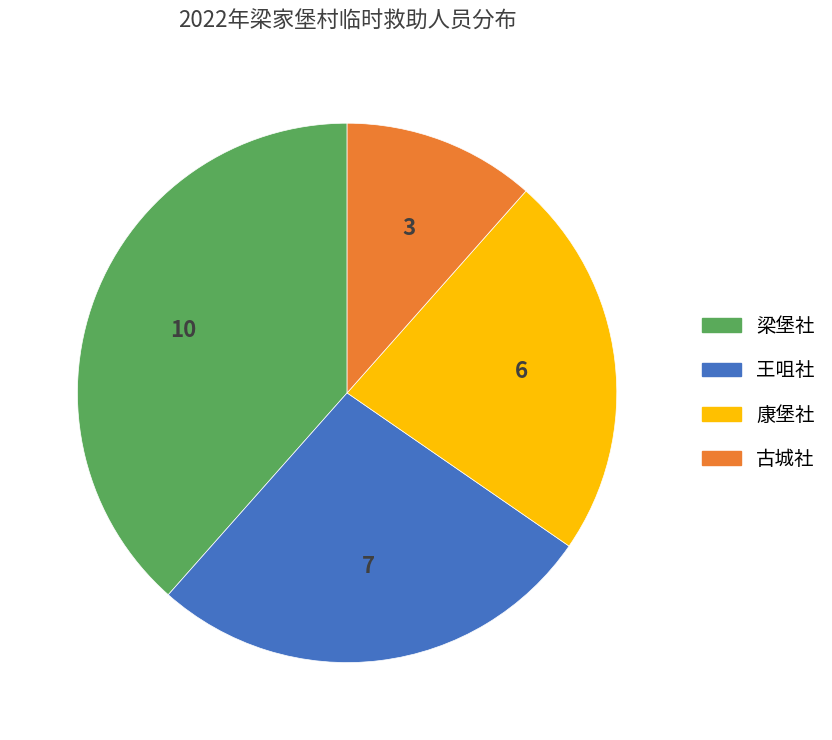

Combined, do 古城社 and 康堡社 account for over 50%?

No